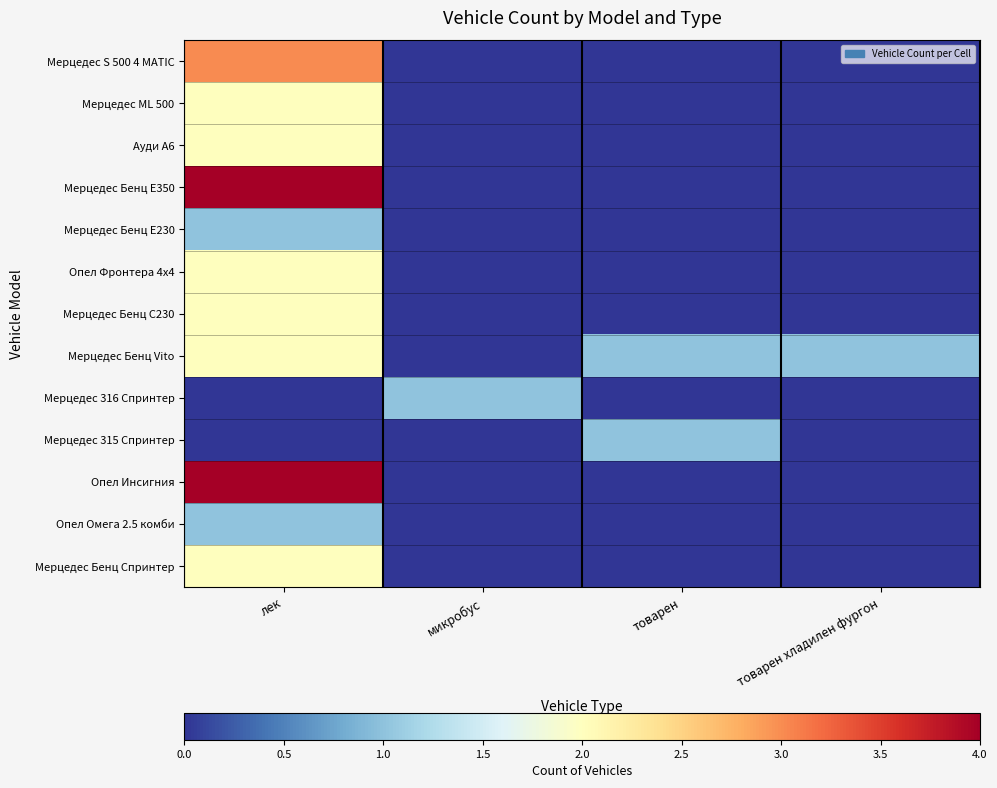

What is the difference between the highest and lowest values at товарен хладилен фургон?

1